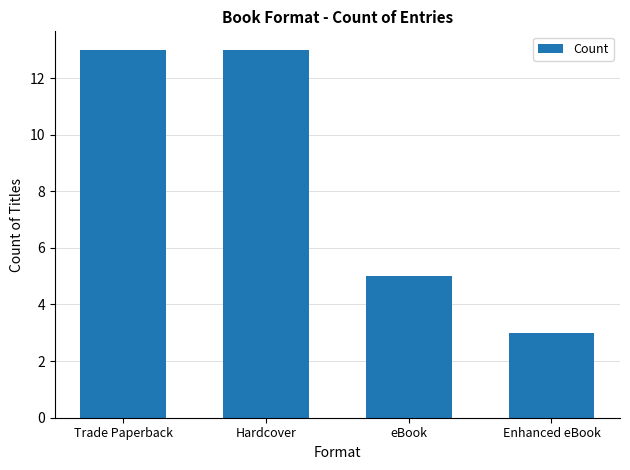

Is it true that the value at Trade Paperback is 13?

True